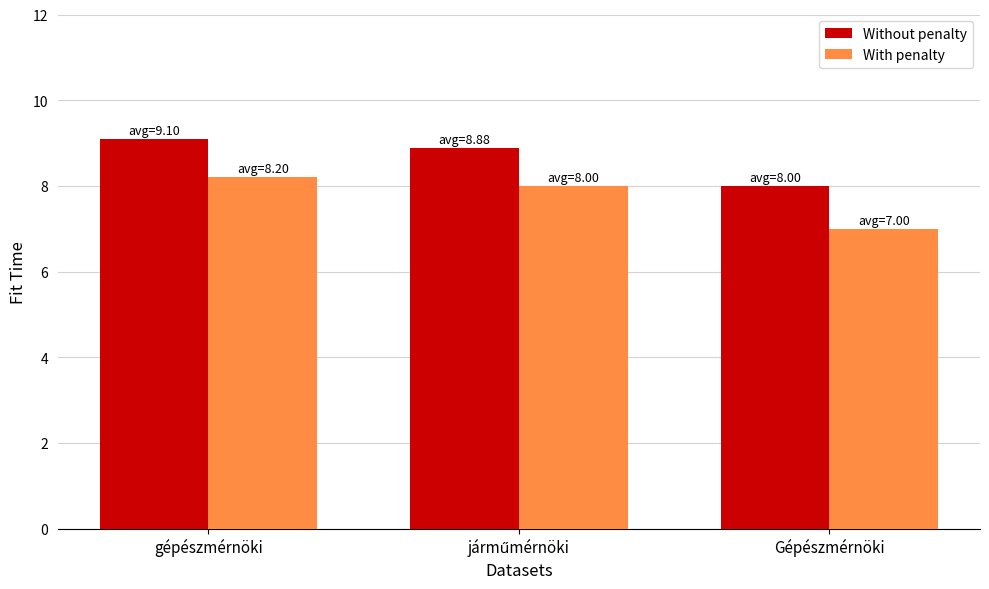

What is the label of the 3rd bar from the right?

gépészmérnöki